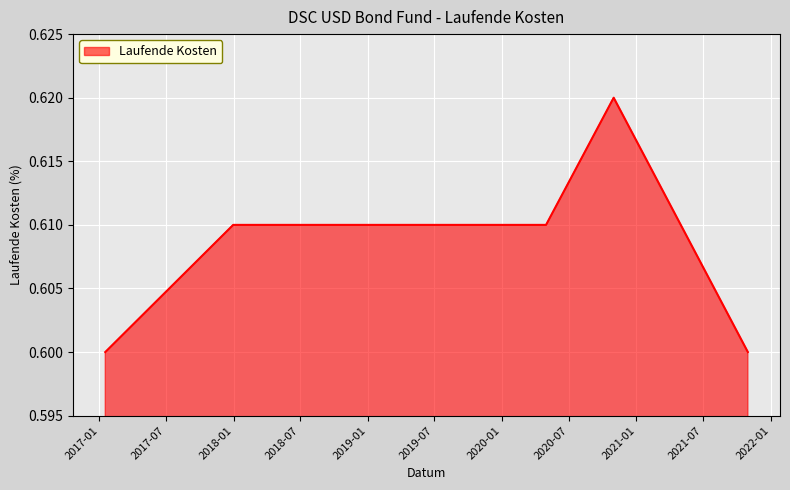

Count the values in the range 0 to 1.

8